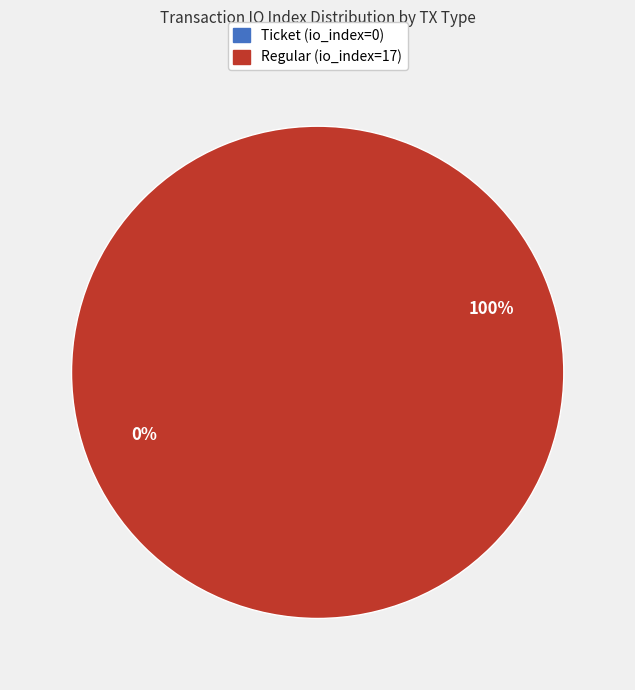

The Ticket (io_index=0) slice represents 0% of the pie. True or false?

True